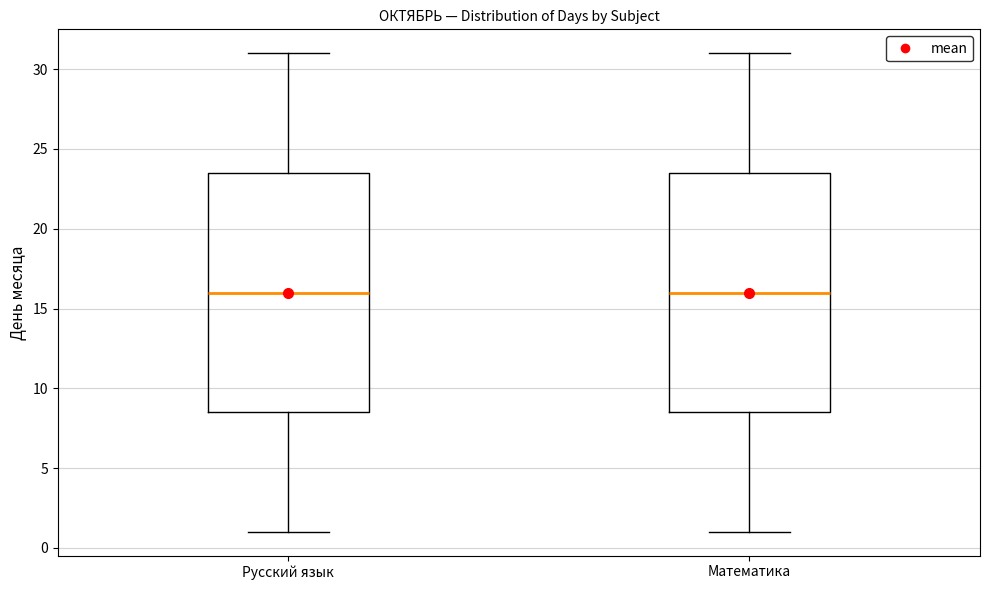

Reading left to right, transcribe this box plot: for each box, give where its median line is, the range the box spans, and where its two whiskers end, as read against the y-axis. The values are not printed on the chart, so give them approximately, as read against the axis.

Русский язык: median 16.0, box 8.5 to 23.5, whiskers 1.0 to 31.0
Математика: median 16.0, box 8.5 to 23.5, whiskers 1.0 to 31.0